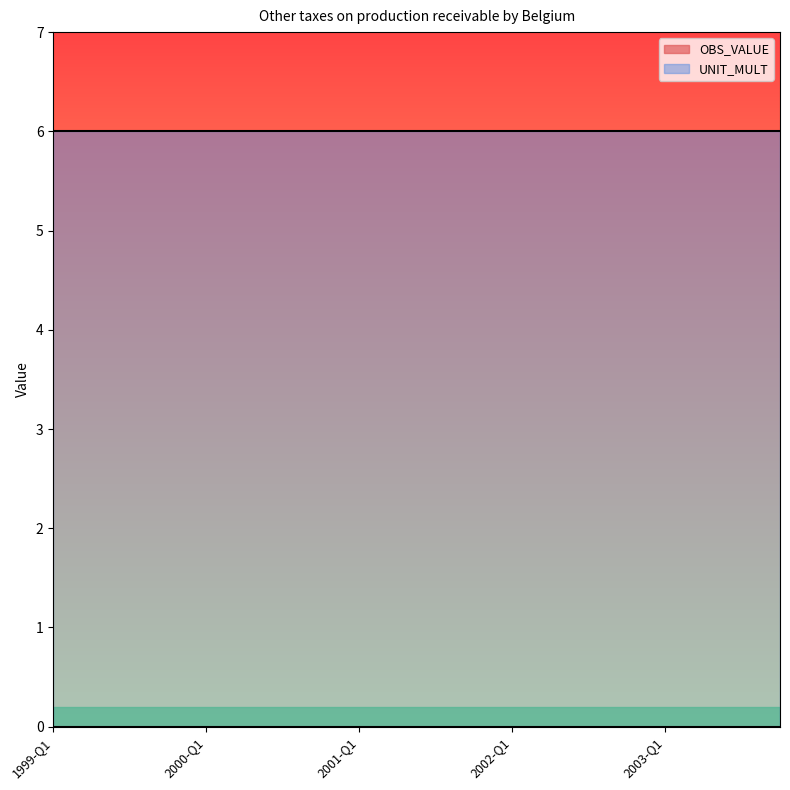

Which series changed the most between 1999-Q4 and 2001-Q1?

OBS_VALUE